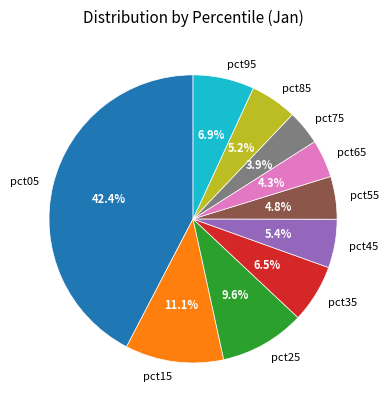

How many slices are in this pie chart?

10